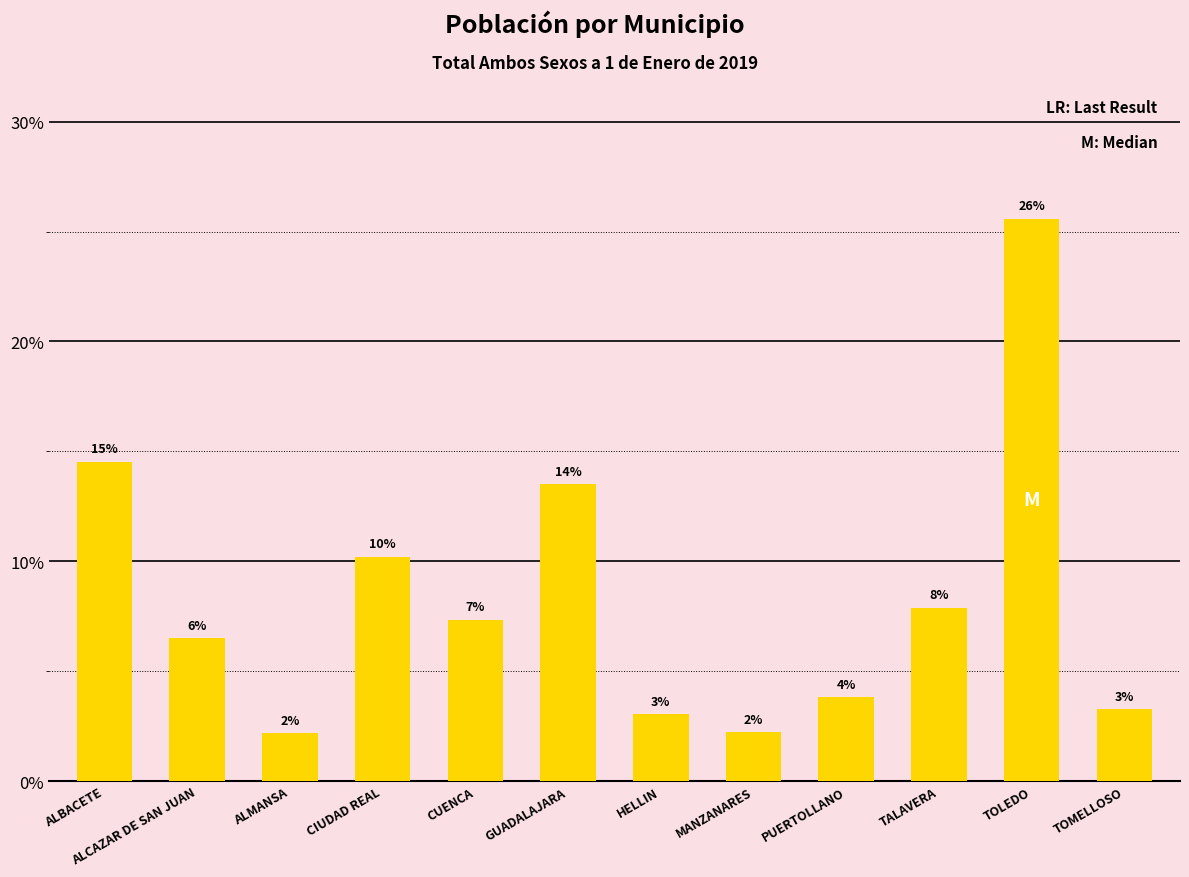

Are the bars horizontal?

No